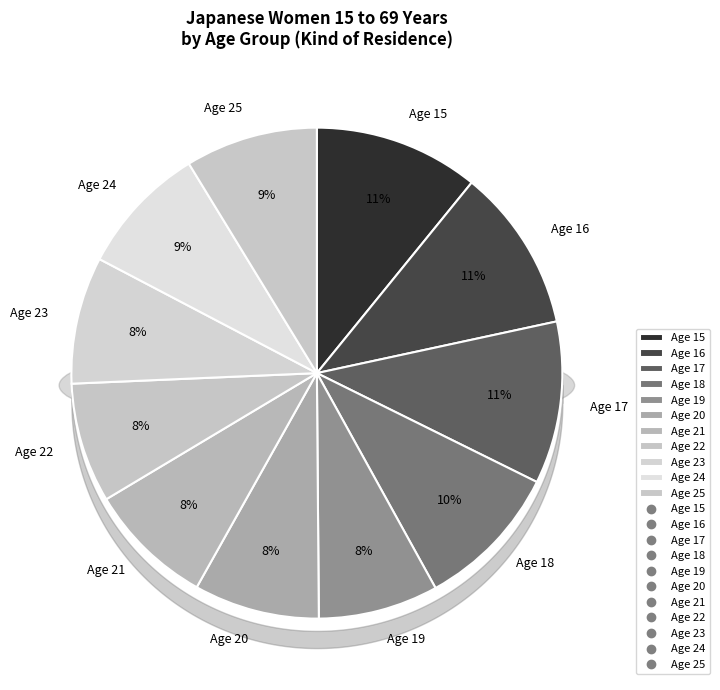

Combined, do Age 15 and Age 16 account for over 50%?

No